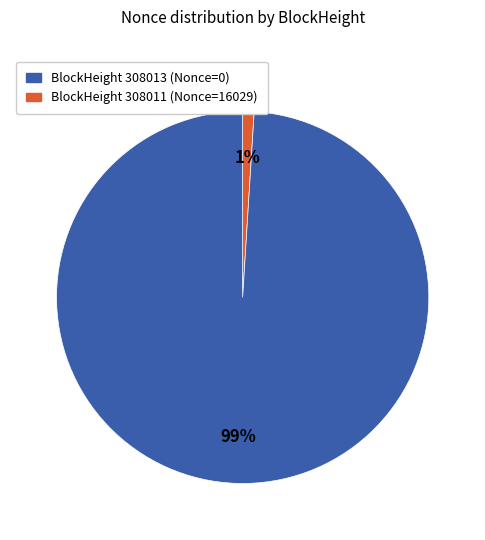

Is there a majority slice in this chart?

Yes